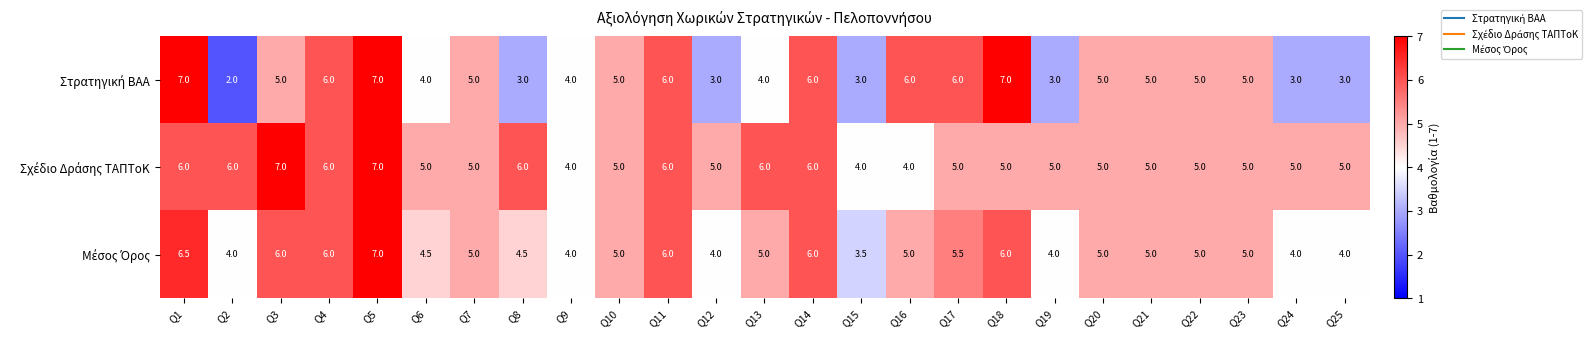

What is the total value across all series at Q21?

15.0